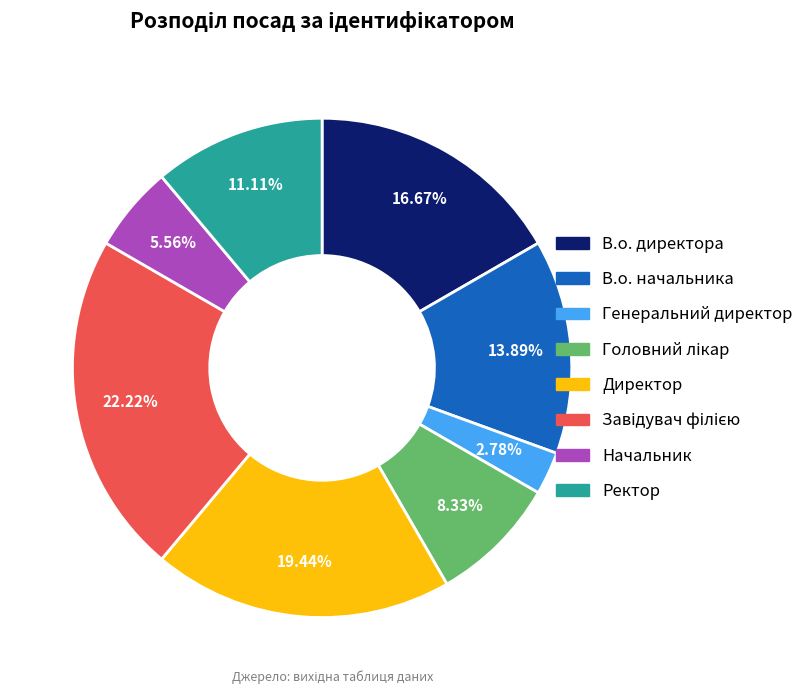

Combined, what portion of the pie is В.о. начальника and Директор?

33.3%